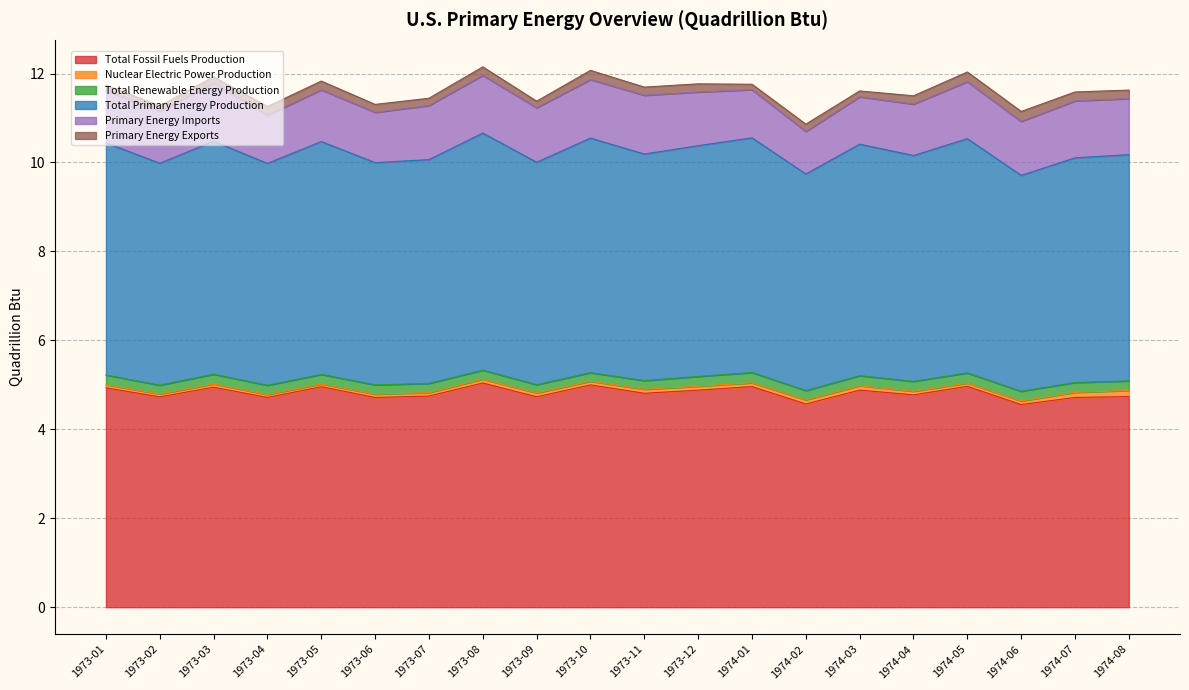

What is the label of the 16th point from the left?

1974-04